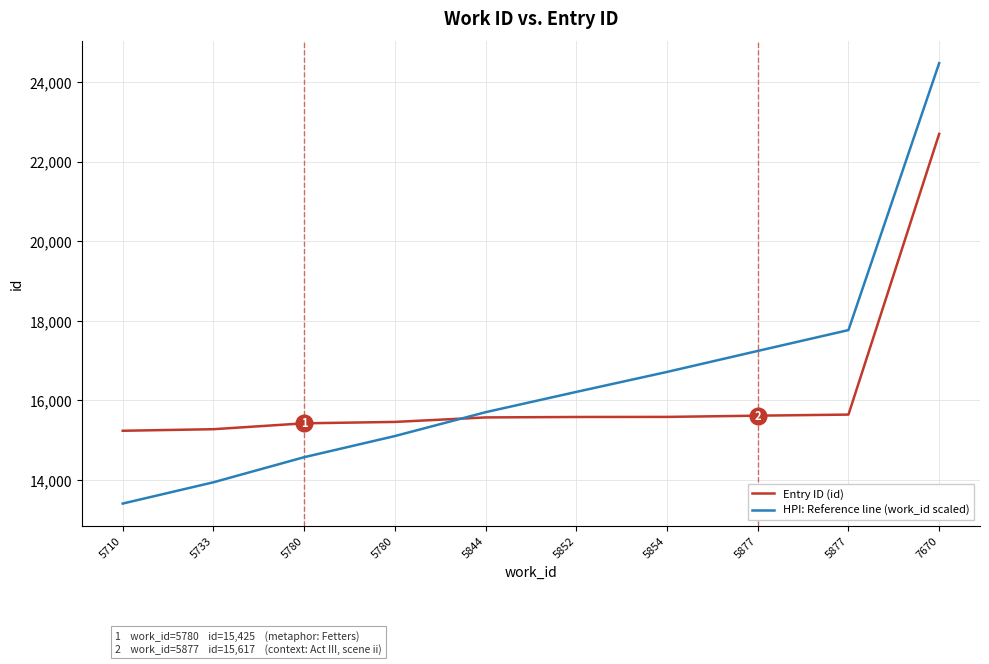

What are all the series names shown in the legend?

Entry ID (id), HPI: Reference line (work_id scaled)